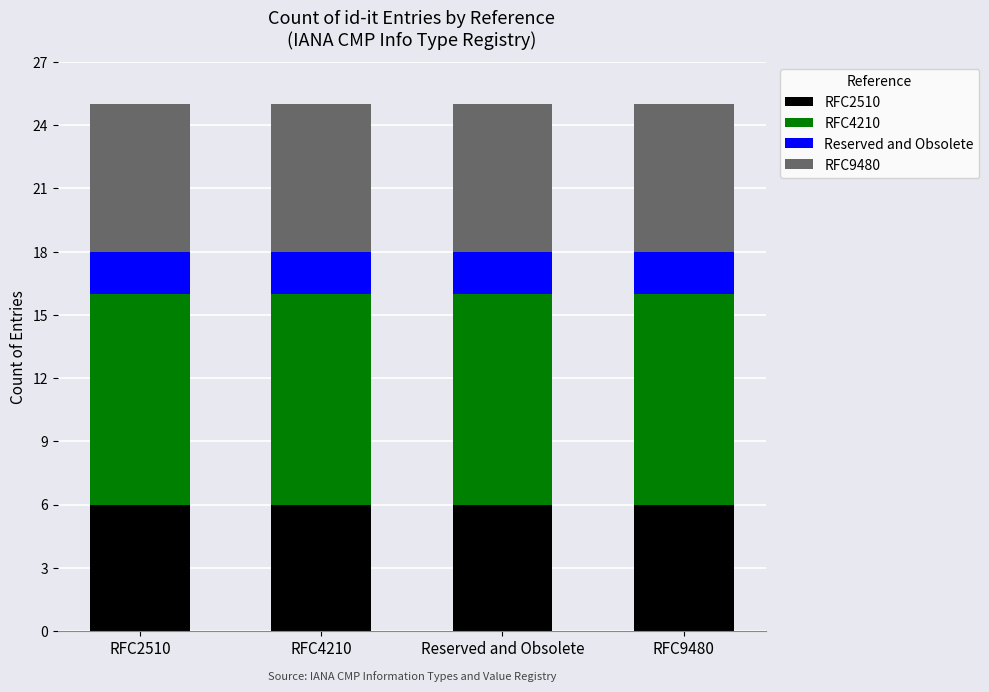

What is the sum of all RFC2510 values?

24